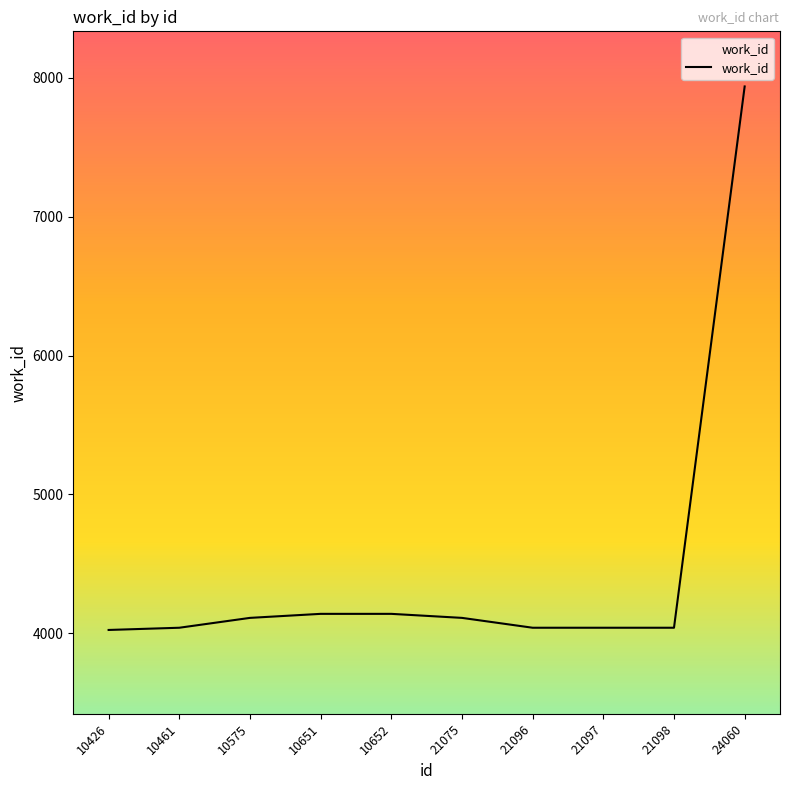

What is the value of the 1st point from the left?

4024